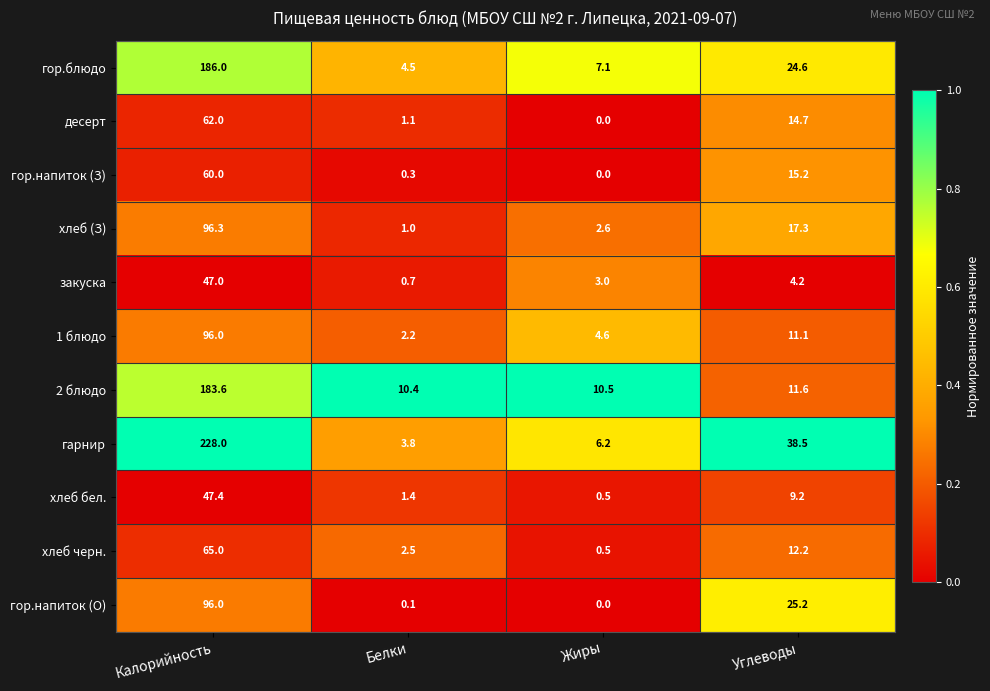

Which category has the highest value across all series?

Калорийность